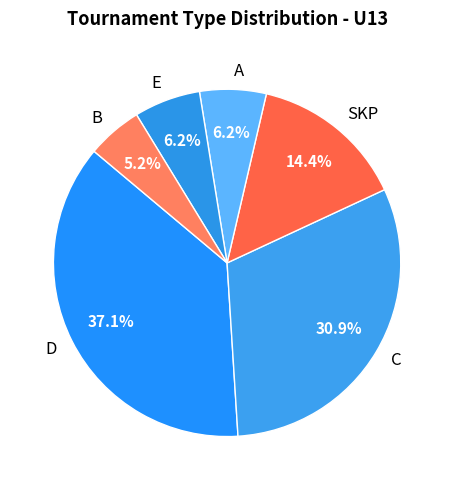

What percentage is NOT represented by SKP?

85.6%